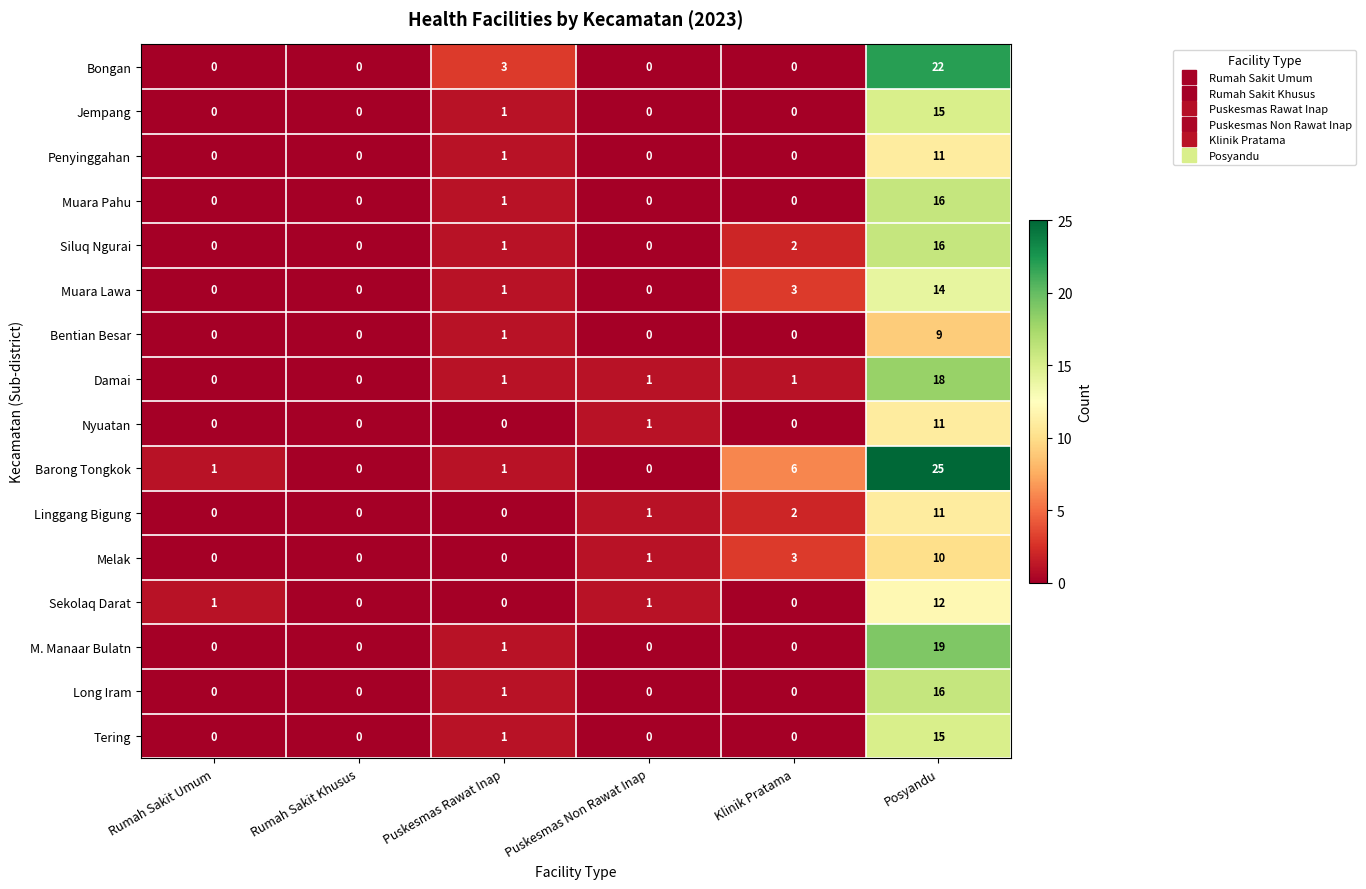

What is the total value across all series at Puskesmas Rawat Inap?

14